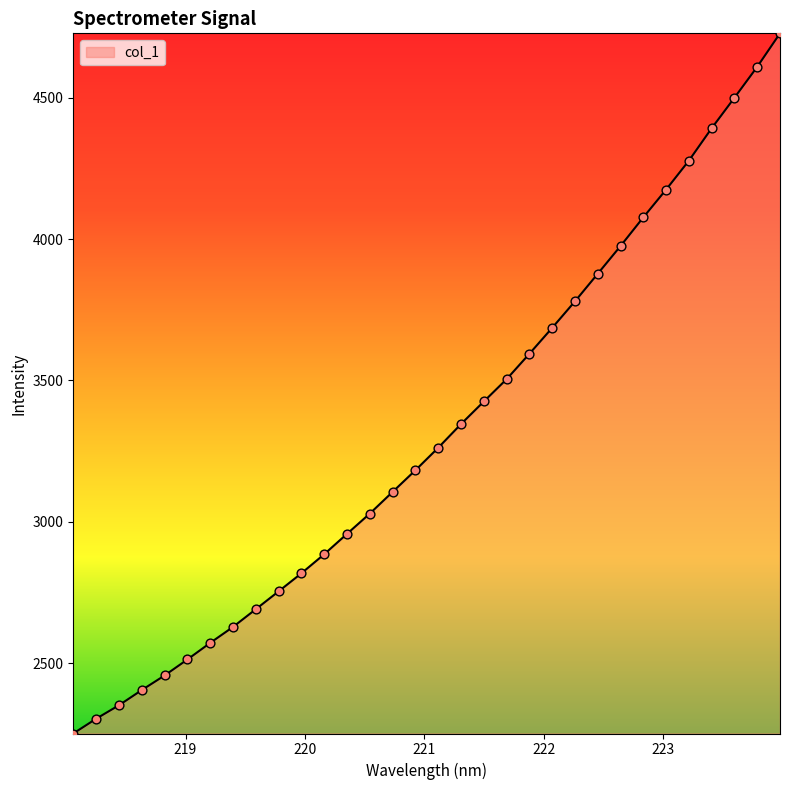

What is the minimum value shown in the chart?

2251.7